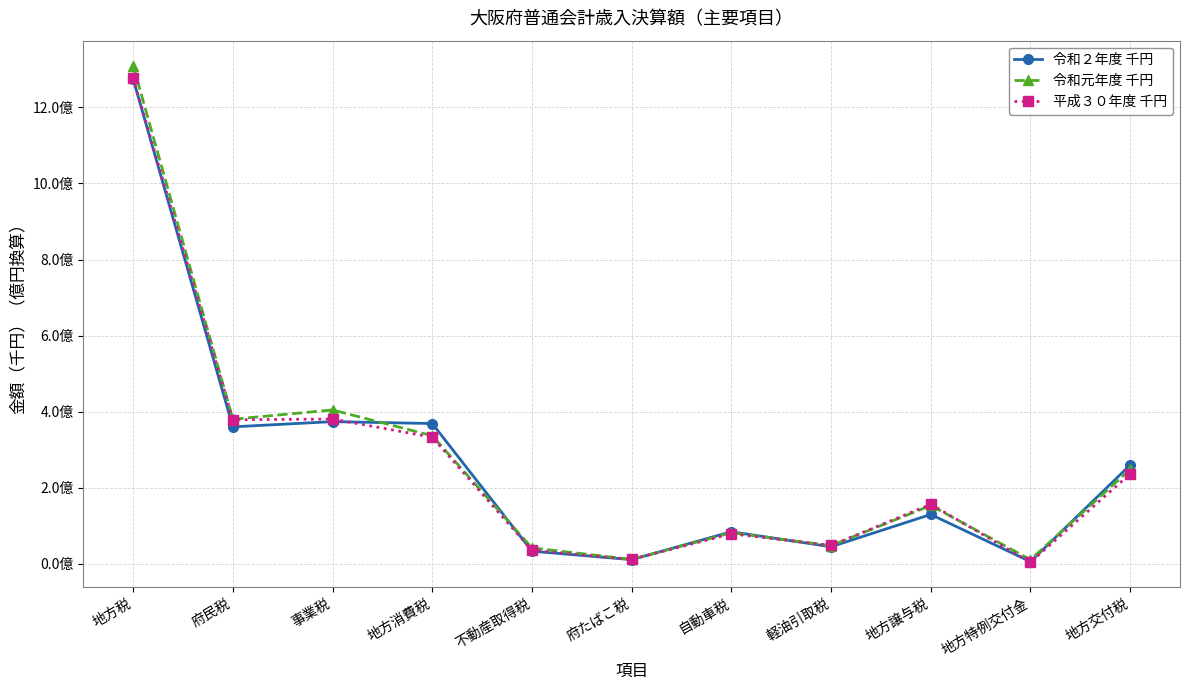

True or false: 令和２年度 千円 has a value of 44342477 at 軽油引取税.

True